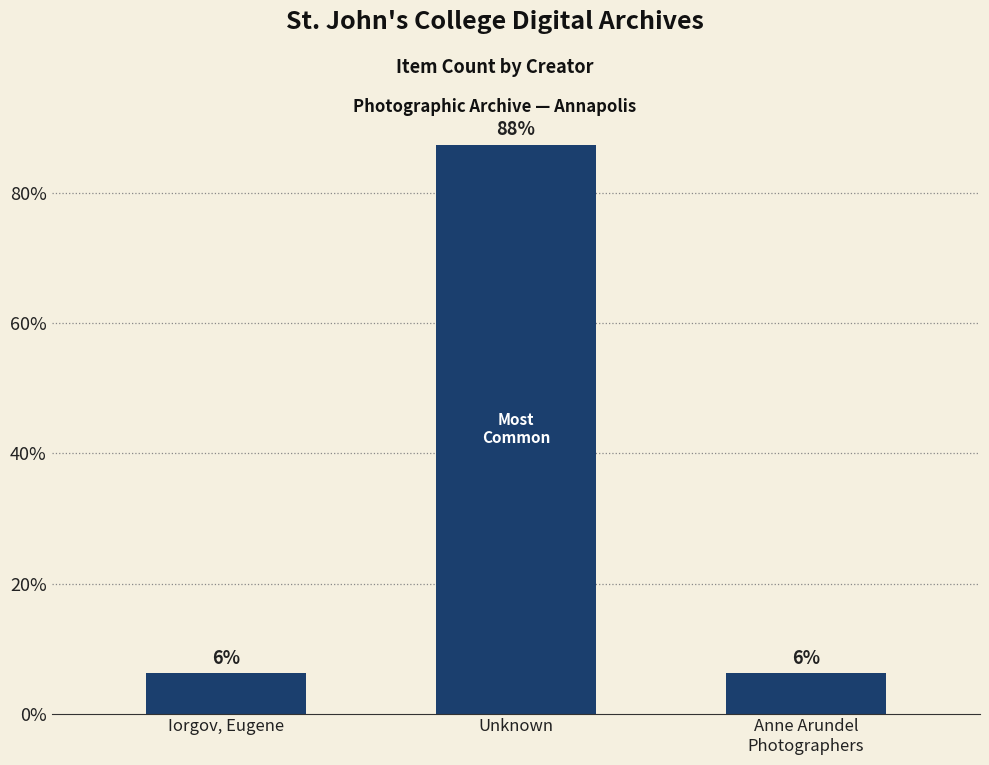

Read the value at Iorgov, Eugene.

6.2